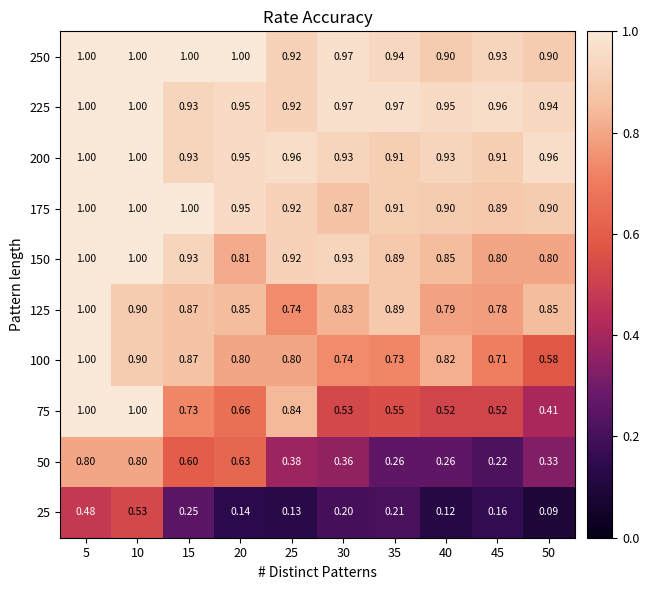

Is the value of 75 at 10 greater than the value of 100 at 45?

Yes